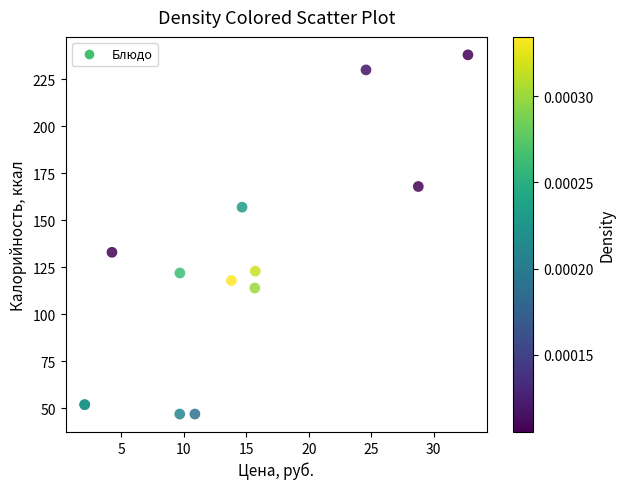

What Y value in the scatter plot is closest to 142?

133